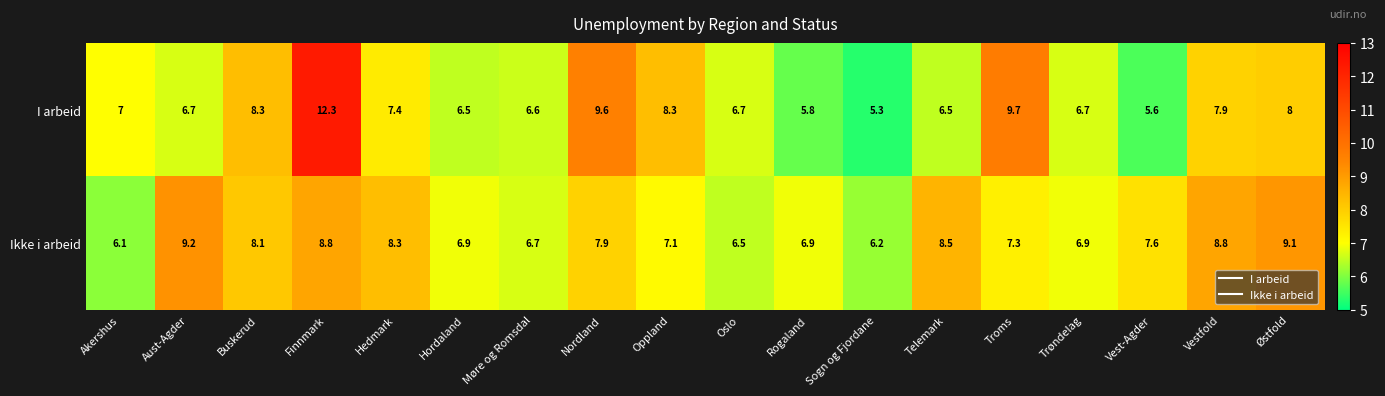

How many data points in Ikke i arbeid are less than 7?

7